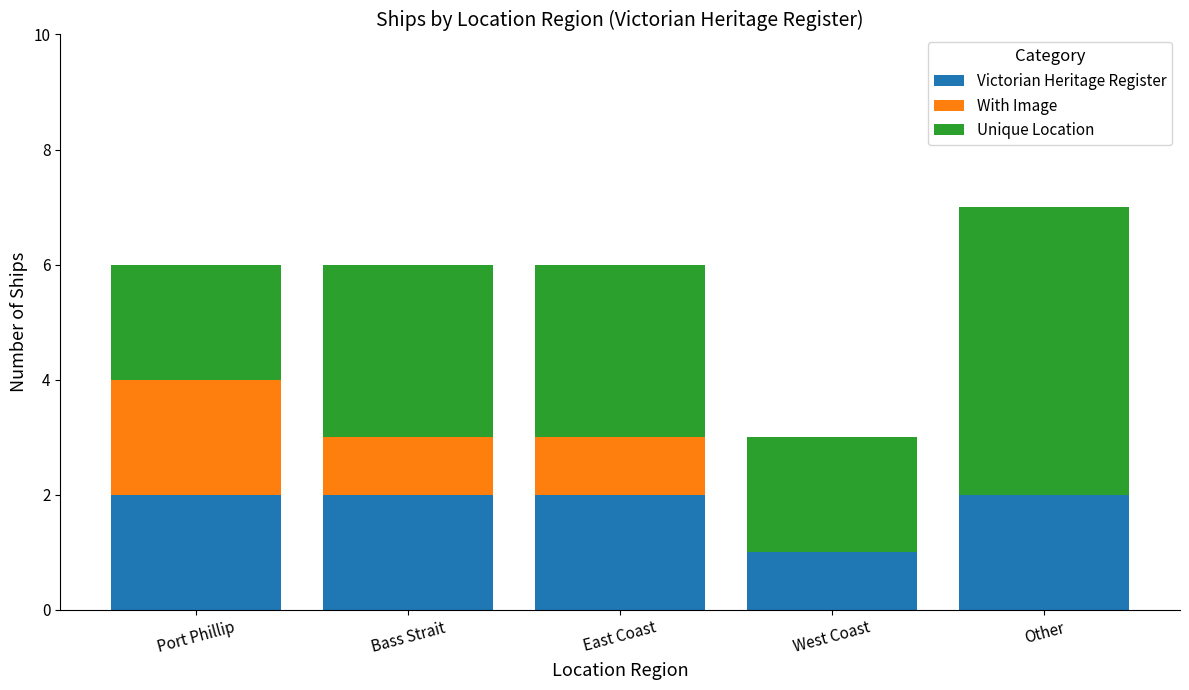

What is the total value across all series at Other?

7